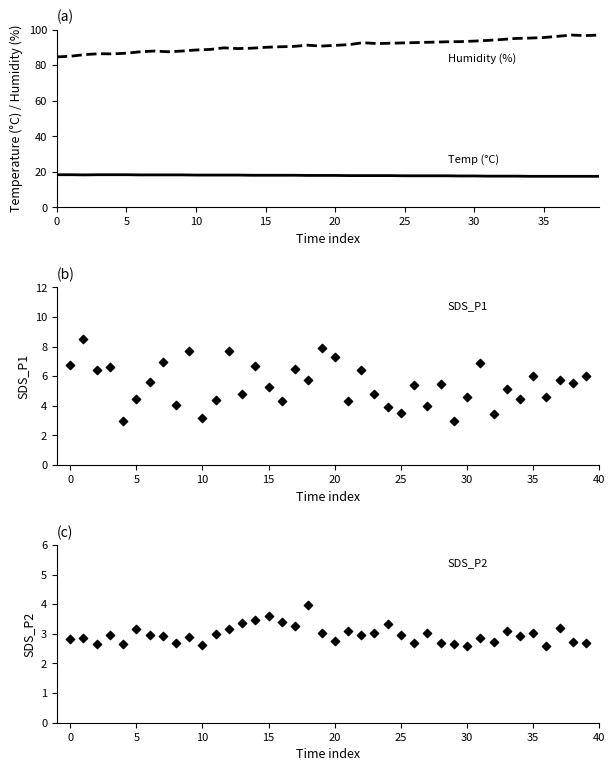

Which series reaches the minimum Y coordinate?

SDS_P2